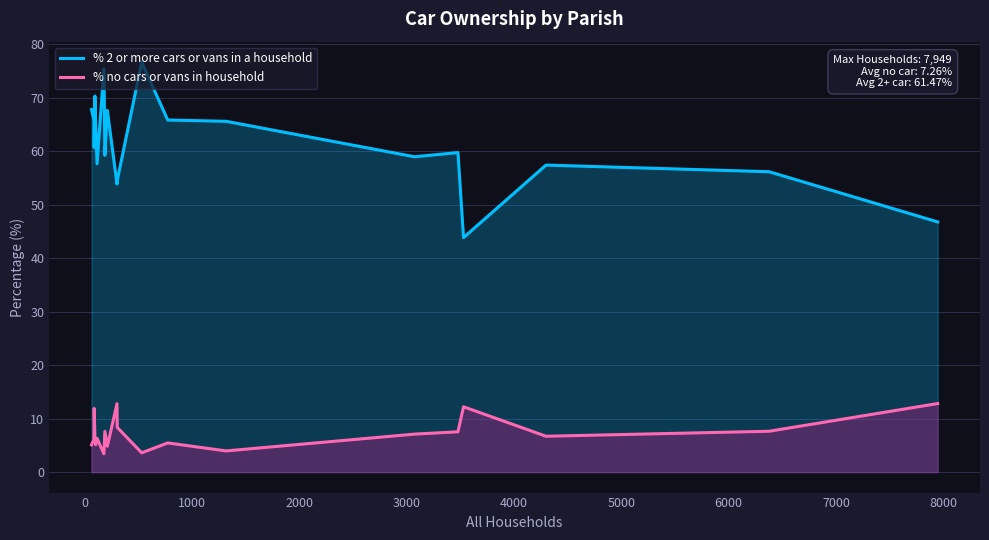

How many lines are shown in the chart?

2